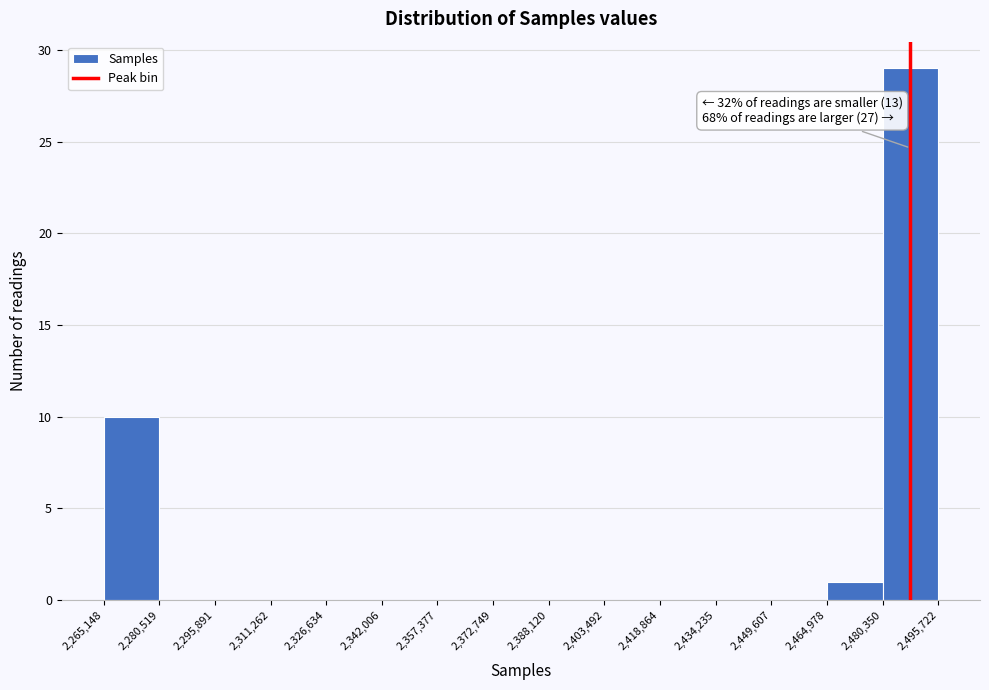

Over which range of the x-axis is the bar tallest?

2,480,350 to 2,495,722